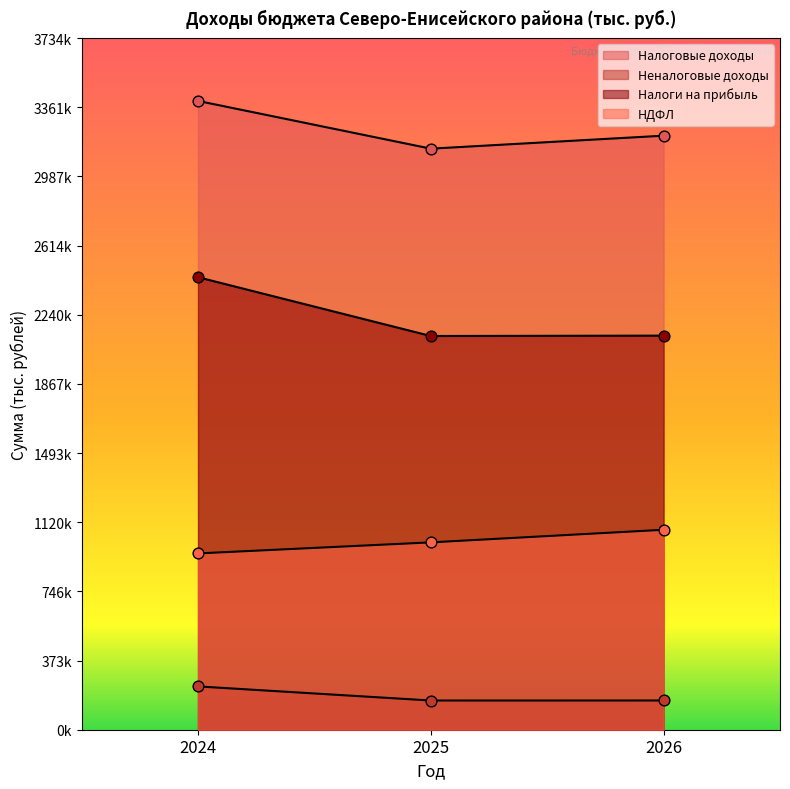

Is the value of Налоговые доходы at 2025 greater than the value of НДФЛ at 2026?

Yes